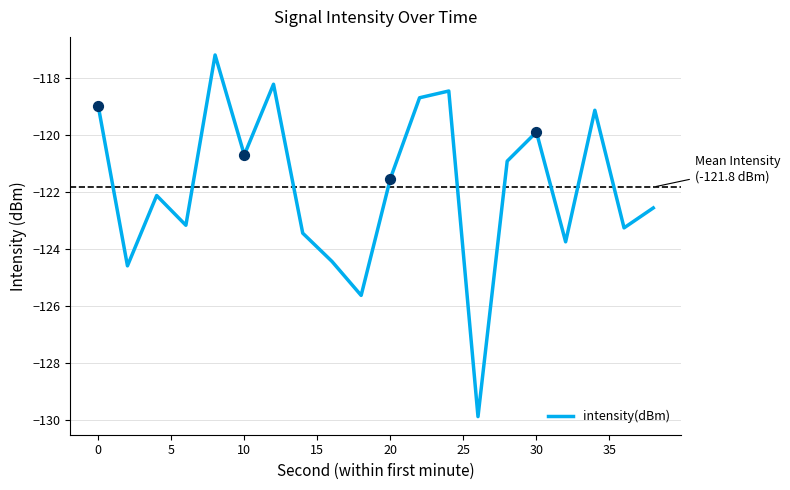

What is the difference between the maximum and minimum values?

12.7